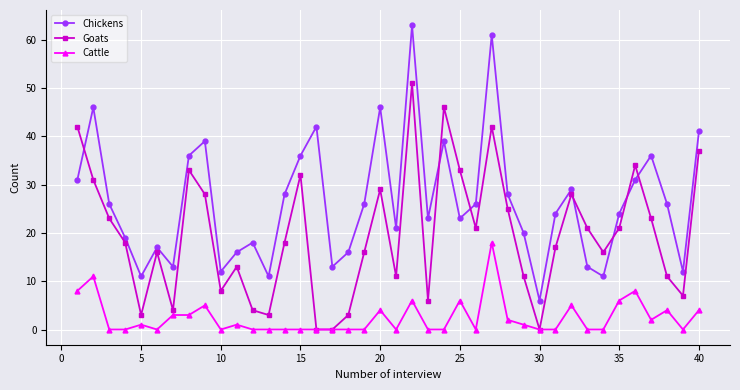

True or false: Cattle and Chickens intersect in this chart.

False